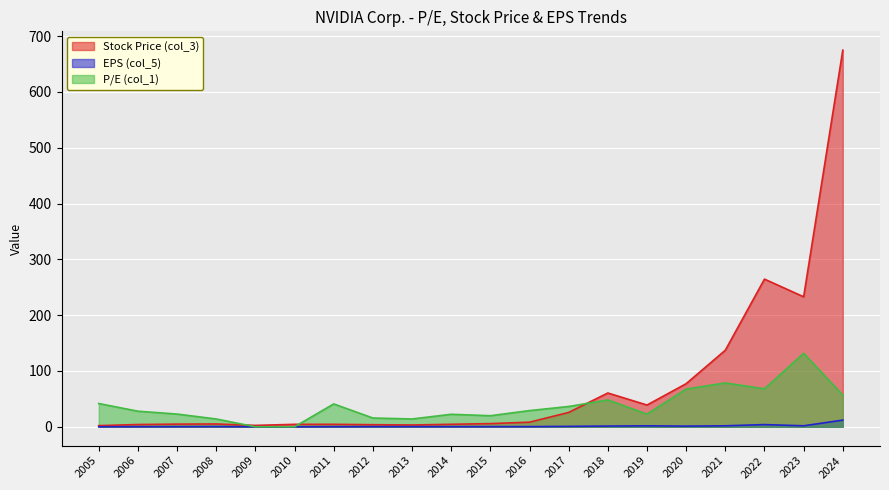

Reading left to right, extract all data points from this chart.

Stock Price (col_3): 2005=2.0	2006=4.0	2007=4.7	2008=5.0	2009=2.5	2010=4.4	2011=4.4	2012=3.7	2013=3.2	2014=4.4	2015=5.7	2016=8.2	2017=25.7	2018=60.5	2019=38.9	2020=77.2	2021=137.2	2022=264.5	2023=232.9	2024=674.7
EPS (col_5): 2005=0.1	2006=0.1	2007=0.2	2008=0.4	2009=-0.0	2010=-0.0	2011=0.1	2012=0.2	2013=0.2	2014=0.2	2015=0.3	2016=0.3	2017=0.7	2018=1.3	2019=1.7	2020=1.1	2021=1.8	2022=3.9	2023=1.8	2024=11.9
P/E (col_1): 2005=41.6	2006=27.9	2007=22.8	2008=13.9	2009=0.0	2010=0.0	2011=40.9	2012=15.7	2013=14.0	2014=22.4	2015=19.8	2016=29.0	2017=36.3	2018=48.0	2019=22.8	2020=67.6	2021=78.5	2022=68.1	2023=131.7	2024=56.7